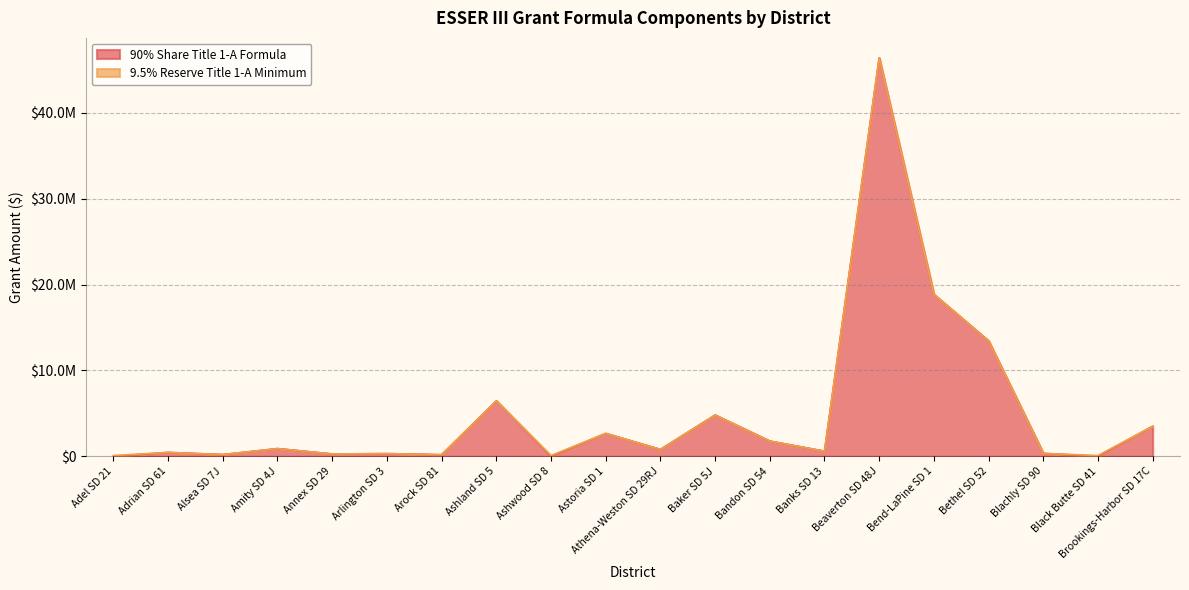

Does the chart have visible grid lines?

Yes